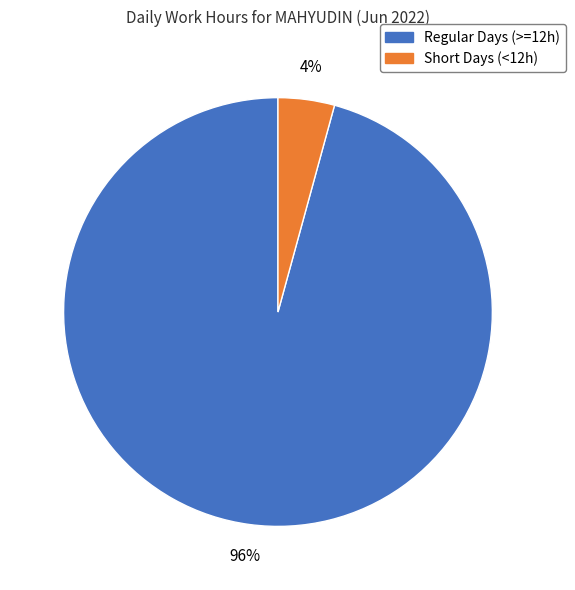

How many slices are in this pie chart?

2